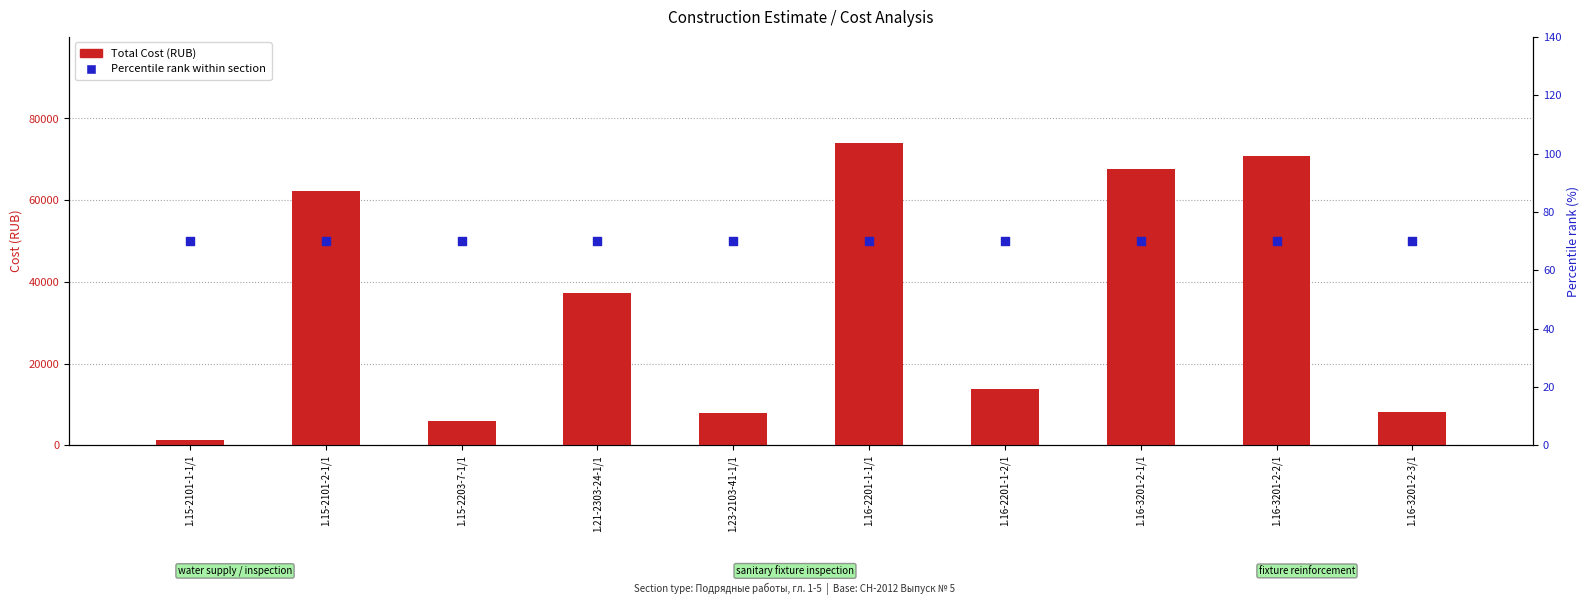

Which series has the largest total across all categories?

Total Cost